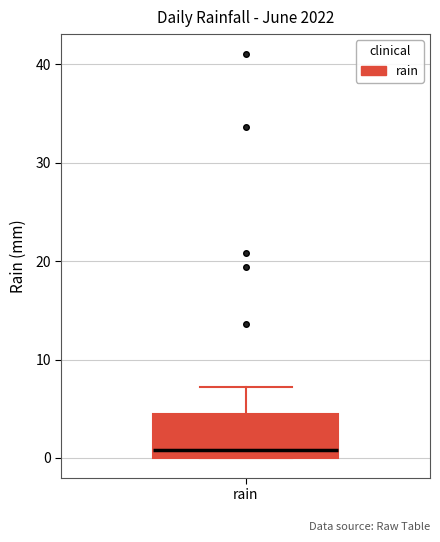

Read this box plot against the y-axis: the position of the median line, the range covered by the box, and the ends of both whiskers. The values are not printed on the chart, so give them approximately, as read against the axis.

median 1, box 0 to 4, whiskers 0 to 7